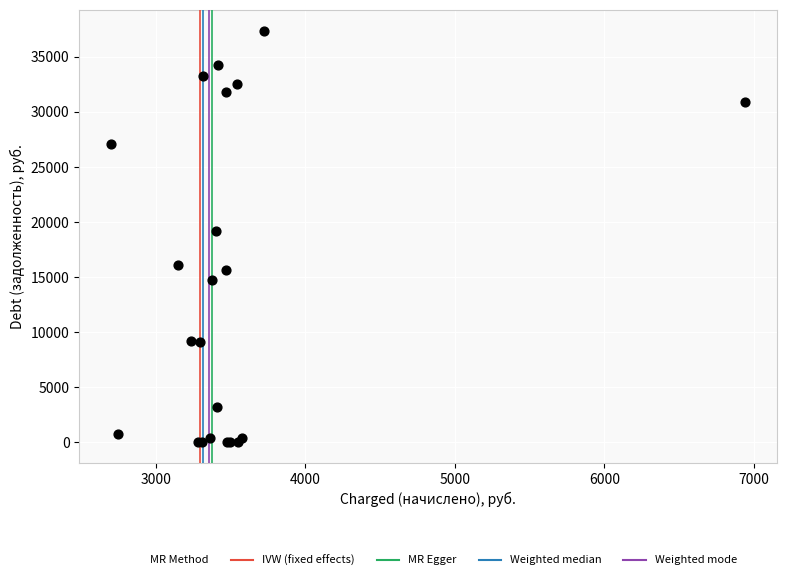

What Y value in the scatter plot is closest to 18692?

19176.4